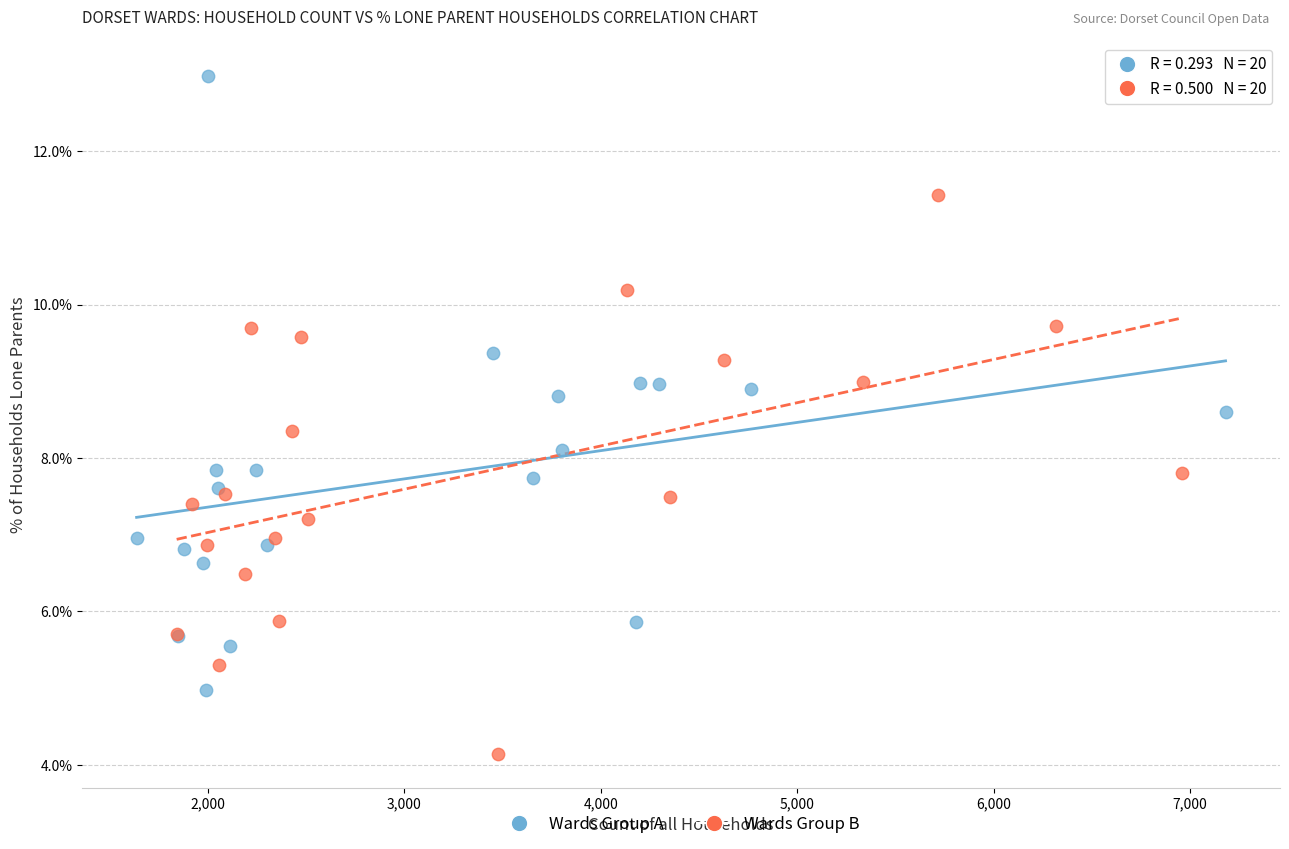

Which series reaches the maximum Y coordinate?

Wards Group A